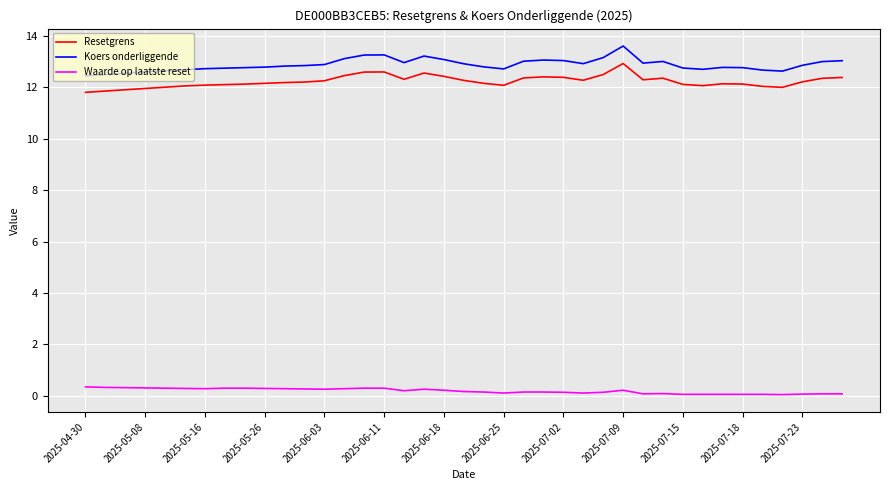

List the series in order of their peak value, lowest first.

Waarde op laatste reset, Resetgrens, Koers onderliggende